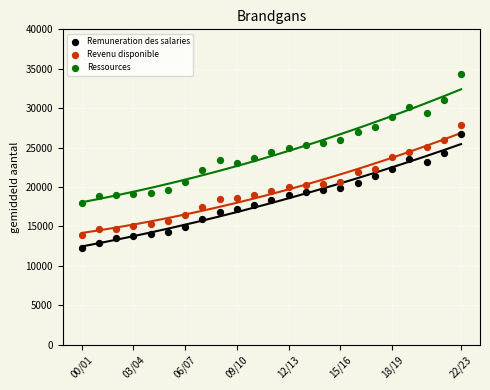

What is the X range (max minus min) for the scatter plot?

22.0